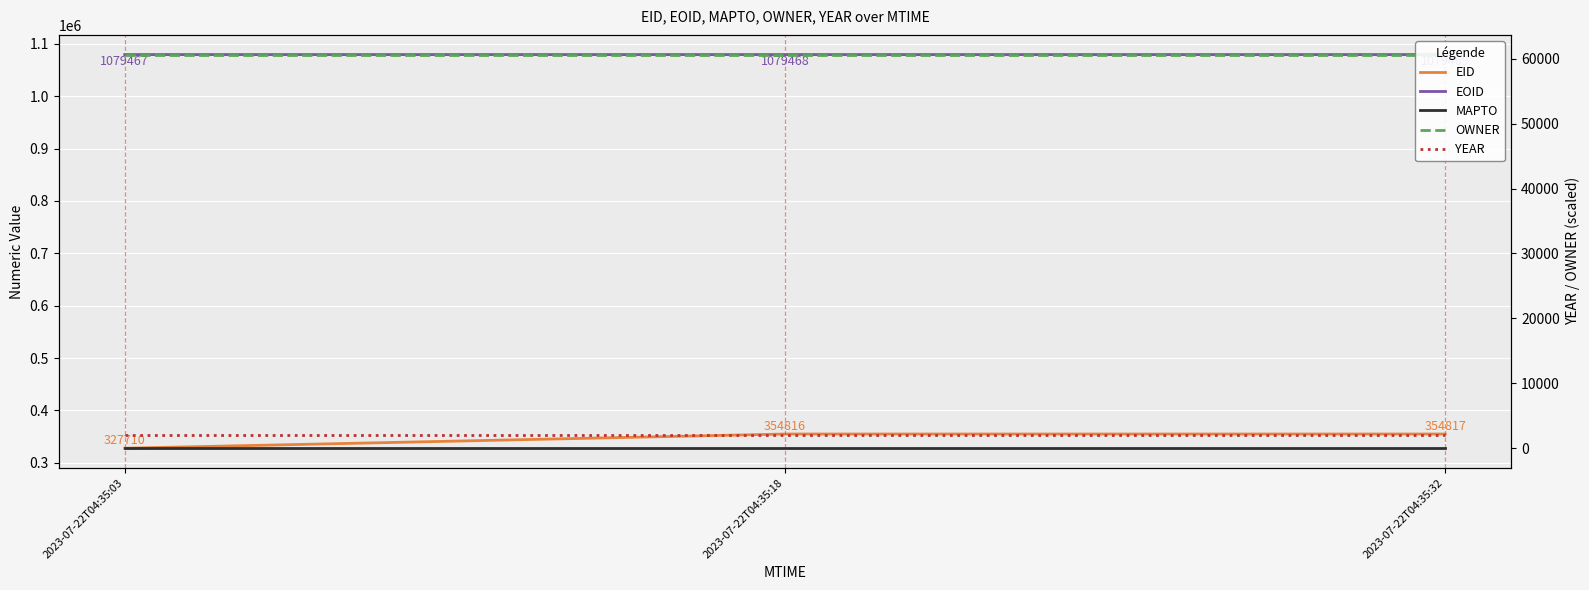

Is the value of OWNER at 2023-07-22T04:35:03 greater than the value of EID at 2023-07-22T04:35:03?

No